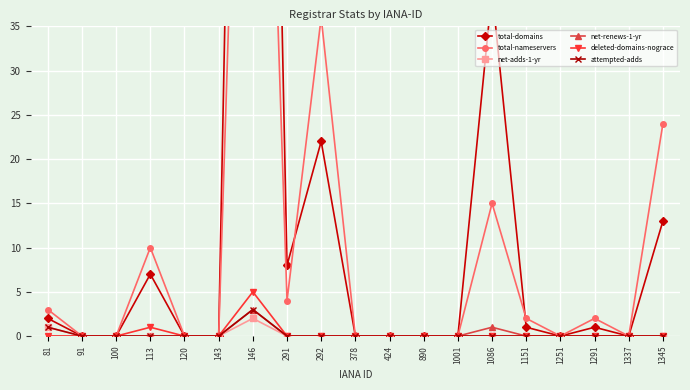

Is the value of net-renews-1-yr at 890 greater than the value of deleted-domains-nograce at 1345?

No